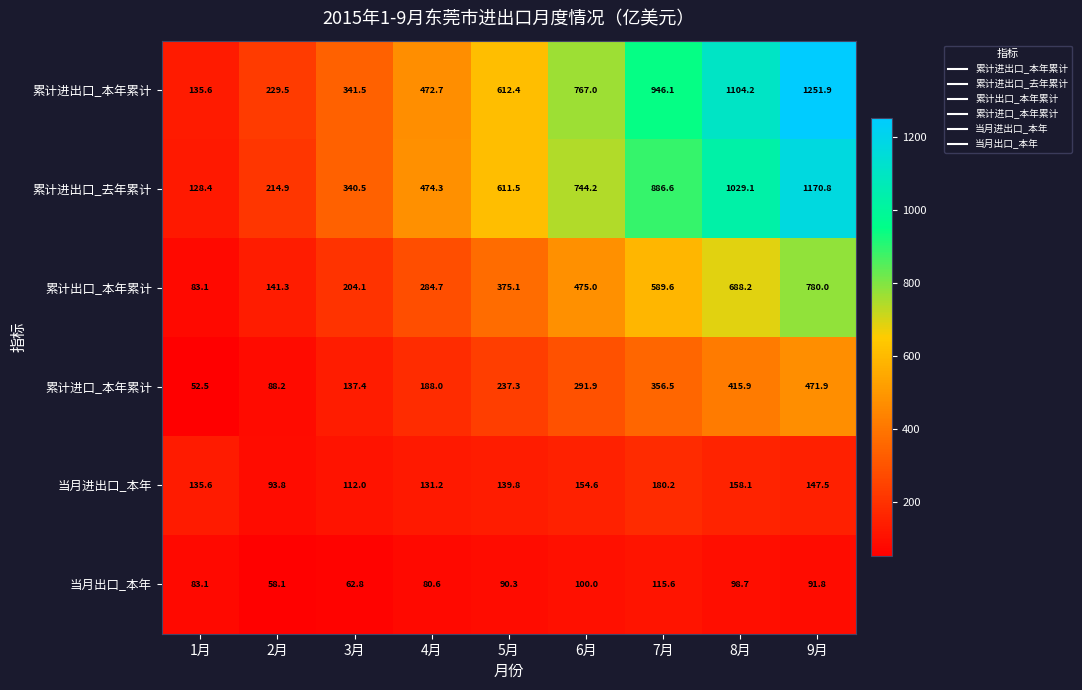

Which series has the largest range (max minus min)?

累计进出口_本年累计